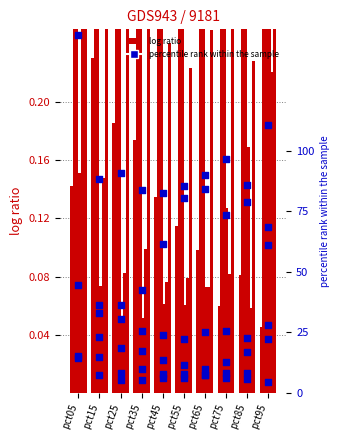

Which series has the largest total across all categories?

percentile rank within the sample